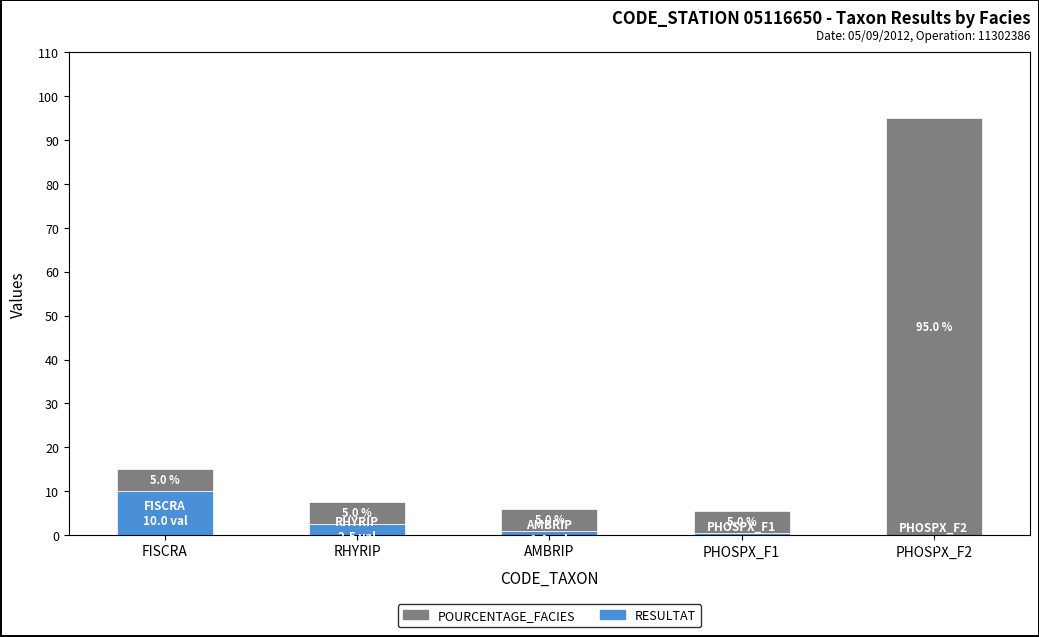

Count the number of categories in the chart.

5